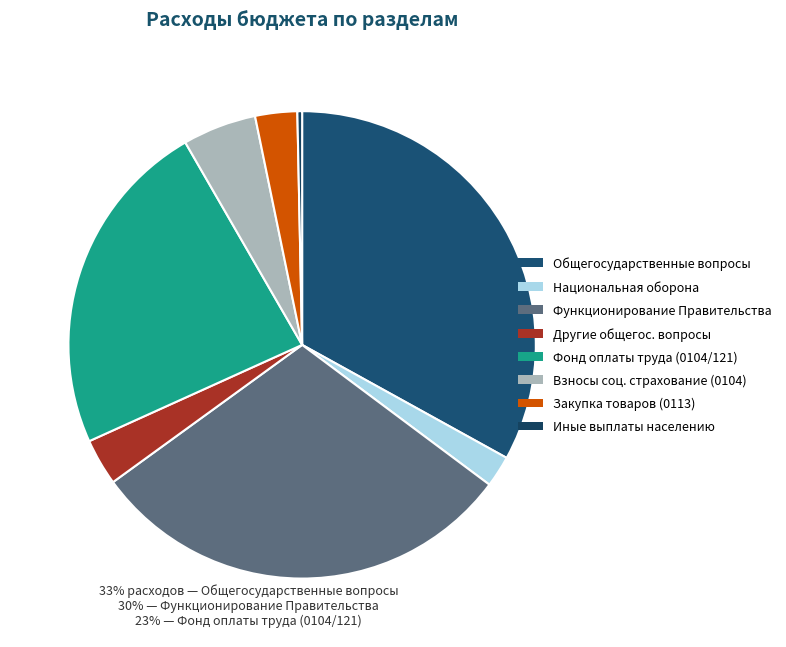

Which category has the biggest portion of the pie?

Общегосударственные вопросы